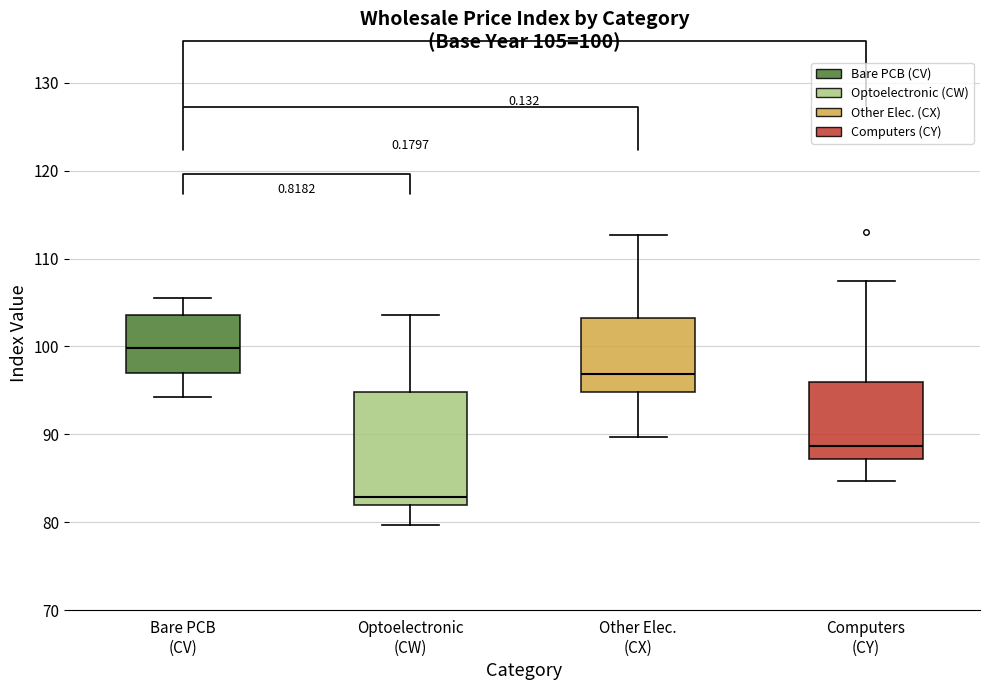

Which box's median line is the lowest?

Optoelectronic (CW)